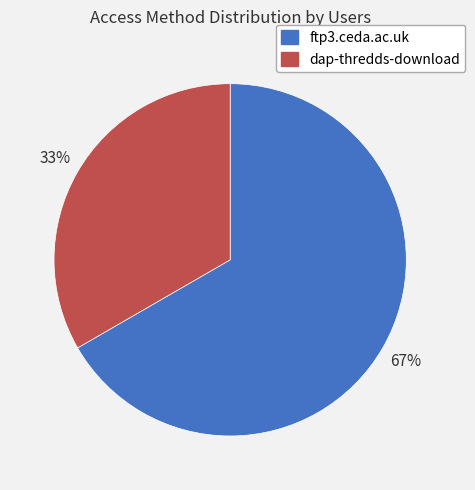

Rank the categories by value from highest to lowest.

ftp3.ceda.ac.uk, dap-thredds-download